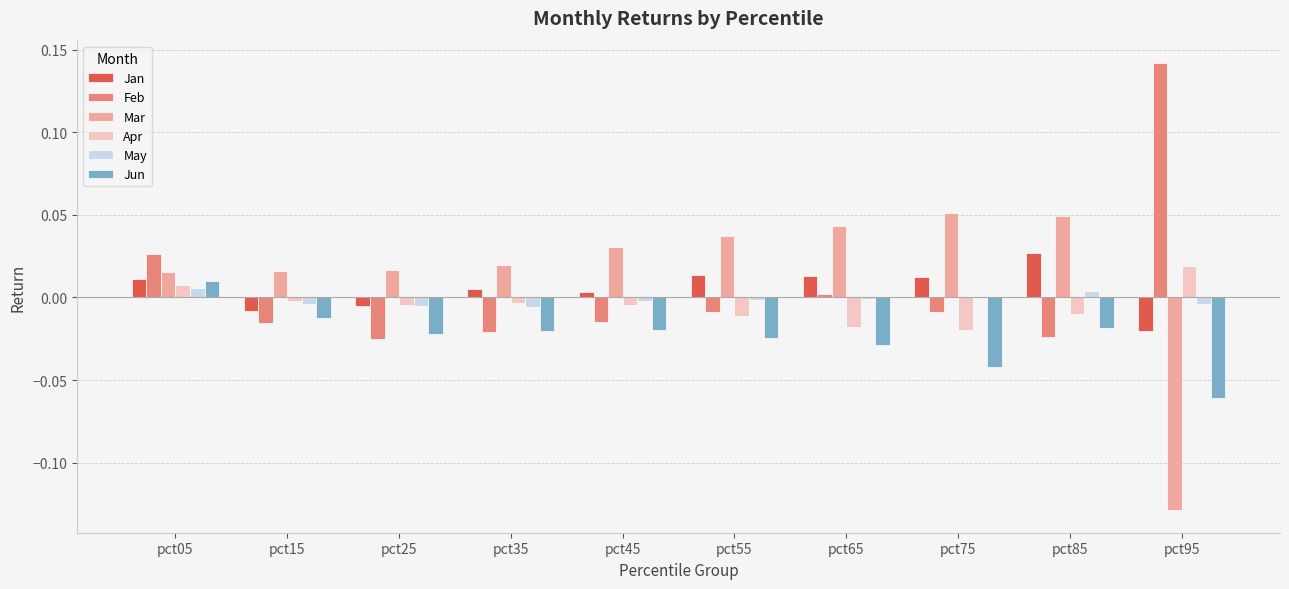

At which category is the sum across all series the highest?

pct05